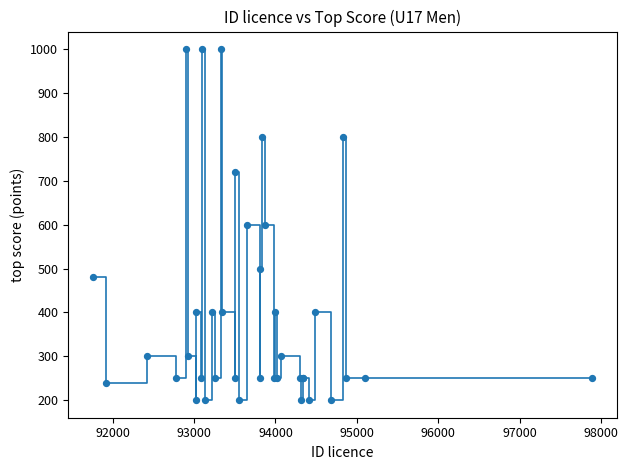

What is the greatest value displayed?

1000